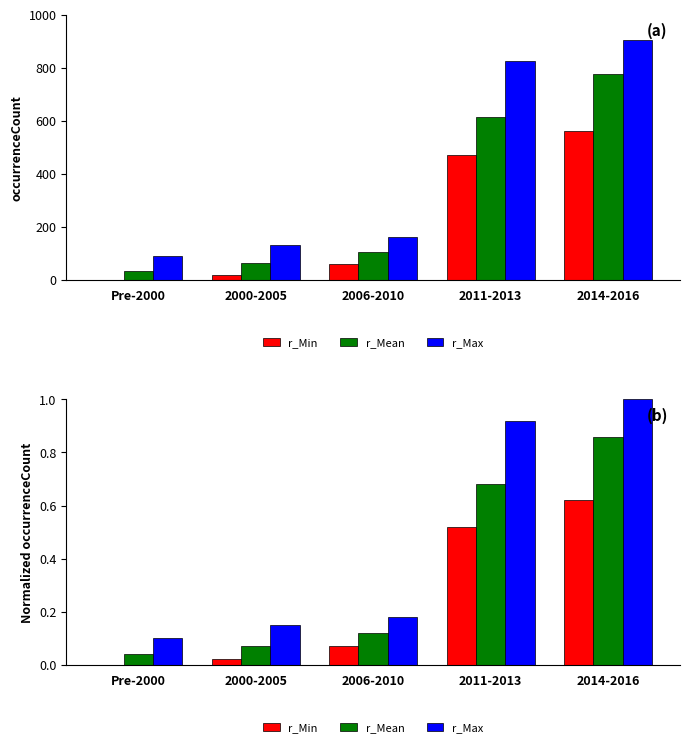

True or false: Min has a value of 1.0 at 2014-2016.

False